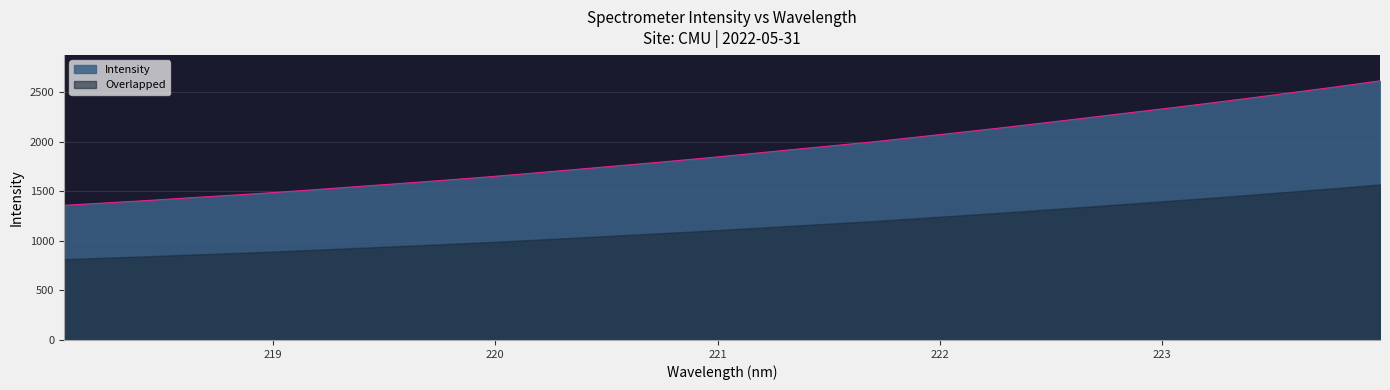

List the labels in order of value, smallest first.

218.0596, 218.2508, 218.442, 218.6332, 218.8244, 219.0156, 219.2067, 219.3979, 219.589, 219.7801, 219.9712, 220.1623, 220.3533, 220.5444, 220.7354, 220.9264, 221.1174, 221.3083, 221.4993, 221.6902, 221.8812, 222.0721, 222.263, 222.4538, 222.6447, 222.8355, 223.0264, 223.2172, 223.408, 223.5987, 223.7895, 223.9802